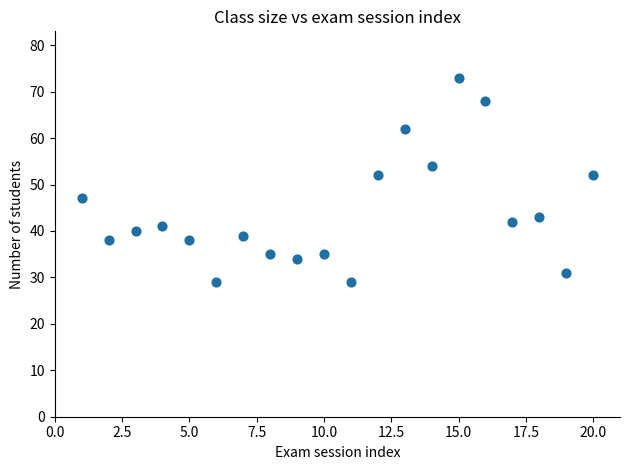

What is the range of X values (max minus min)?

19